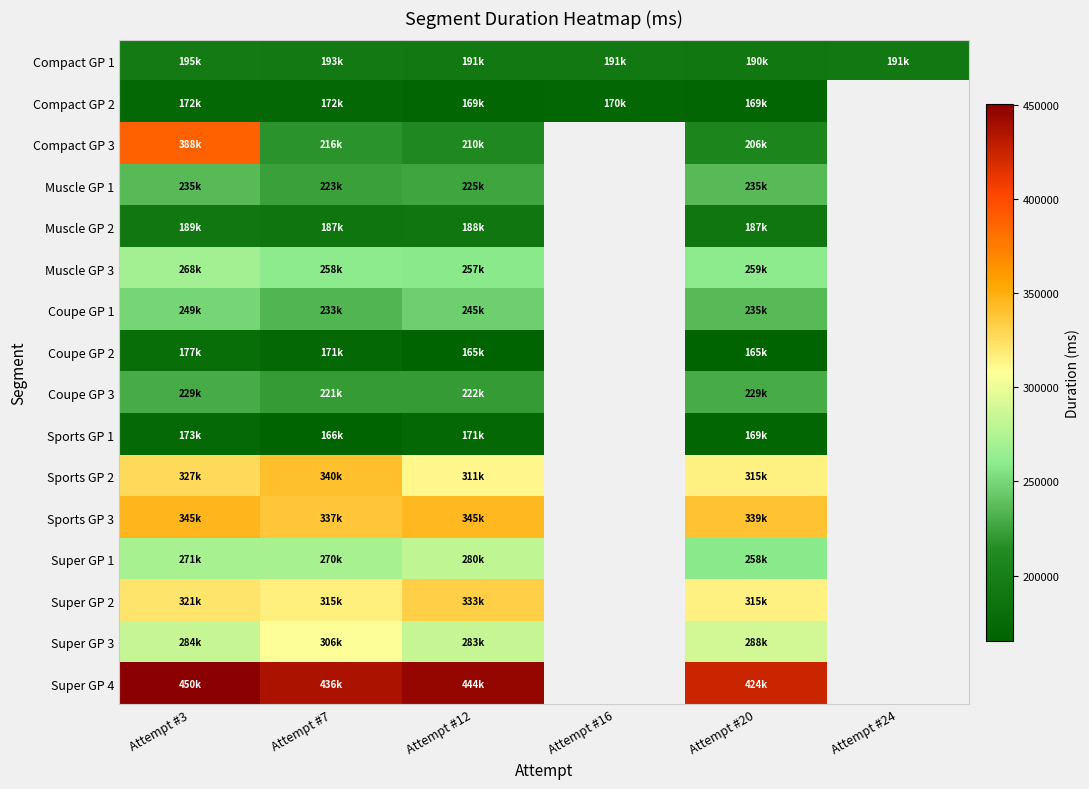

What is the difference between the second highest and minimum values in the Coupe GP 3 series?

8493.0